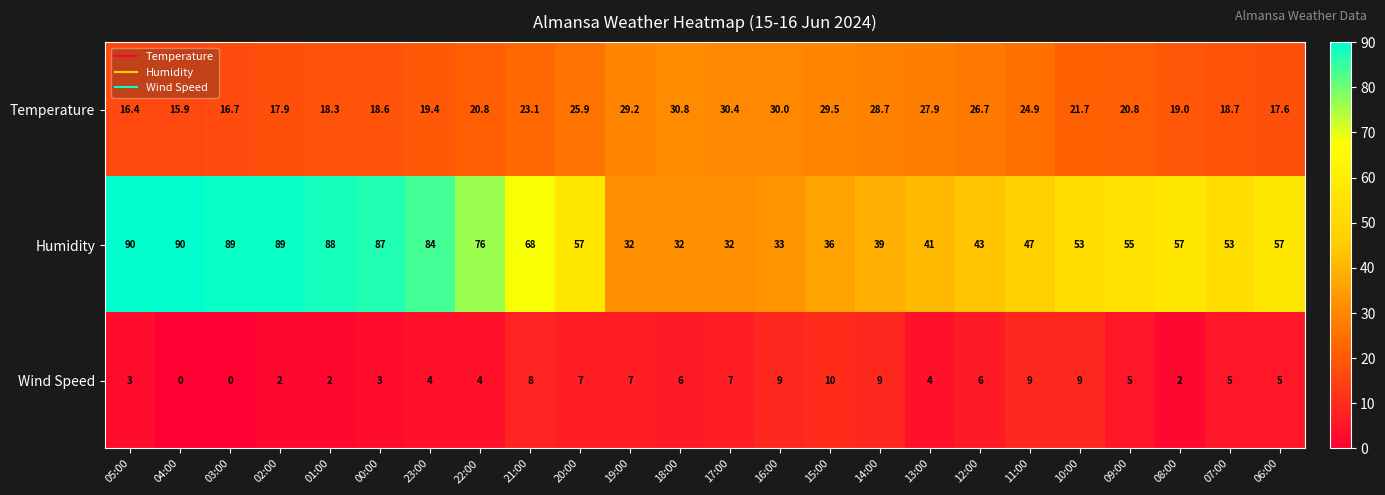

At 19:00, list the series in order from largest to smallest.

Humidity, Temperature, Wind Speed